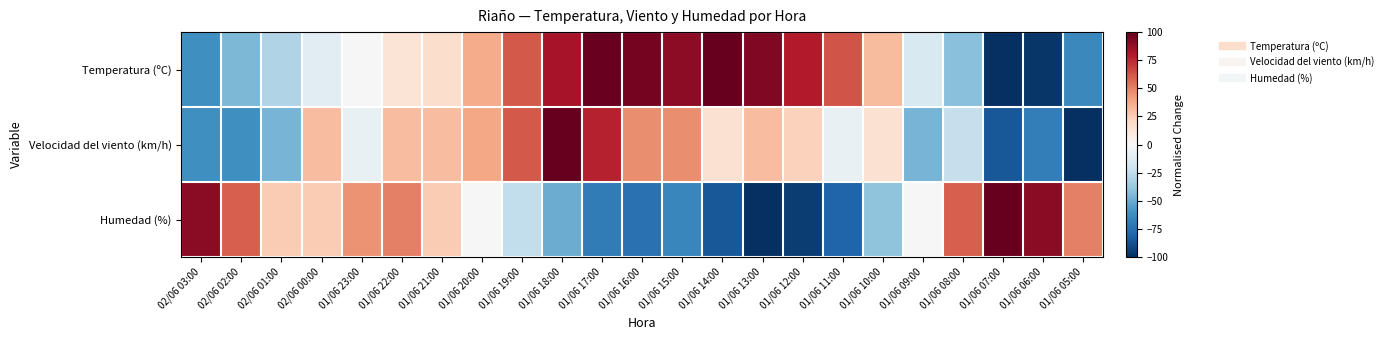

Rank the series at 02/06 01:00 from lowest to highest value.

Velocidad del viento (km/h), Temperatura (ºC), Humedad (%)